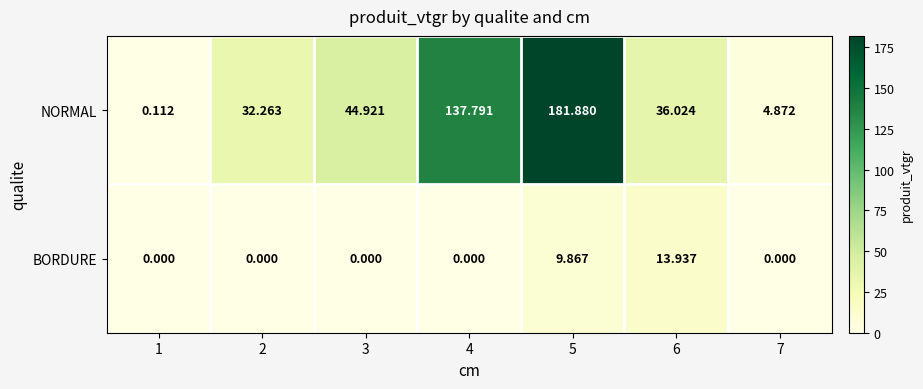

Rank the series by their maximum value, from highest to lowest.

NORMAL, BORDURE